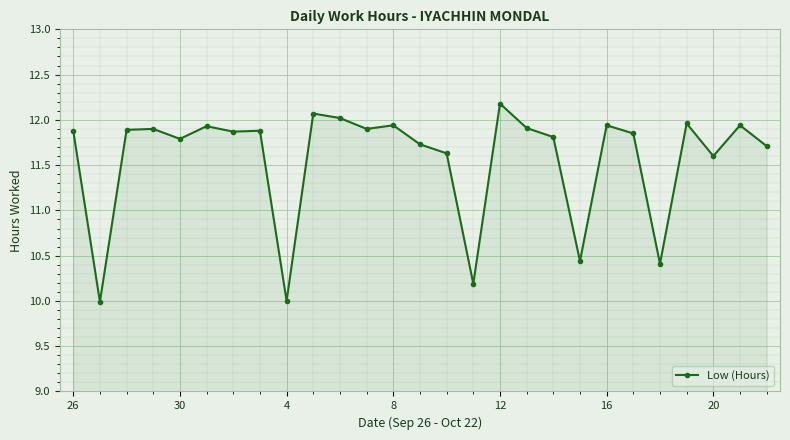

What is the sum of all values?

312.4